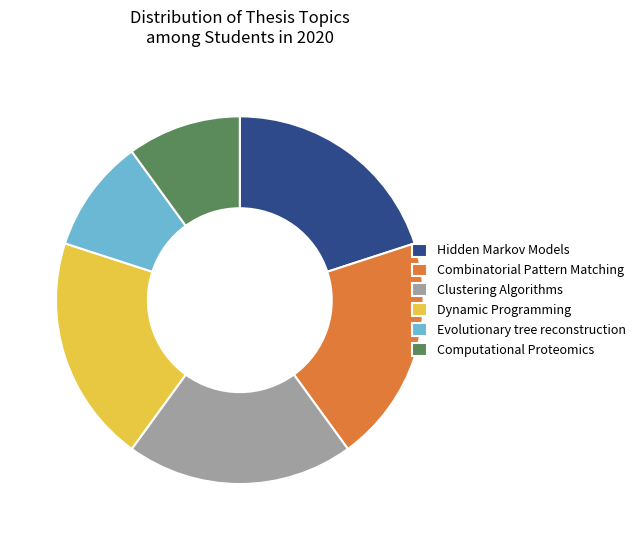

Is Hidden Markov Models the majority of the pie?

No